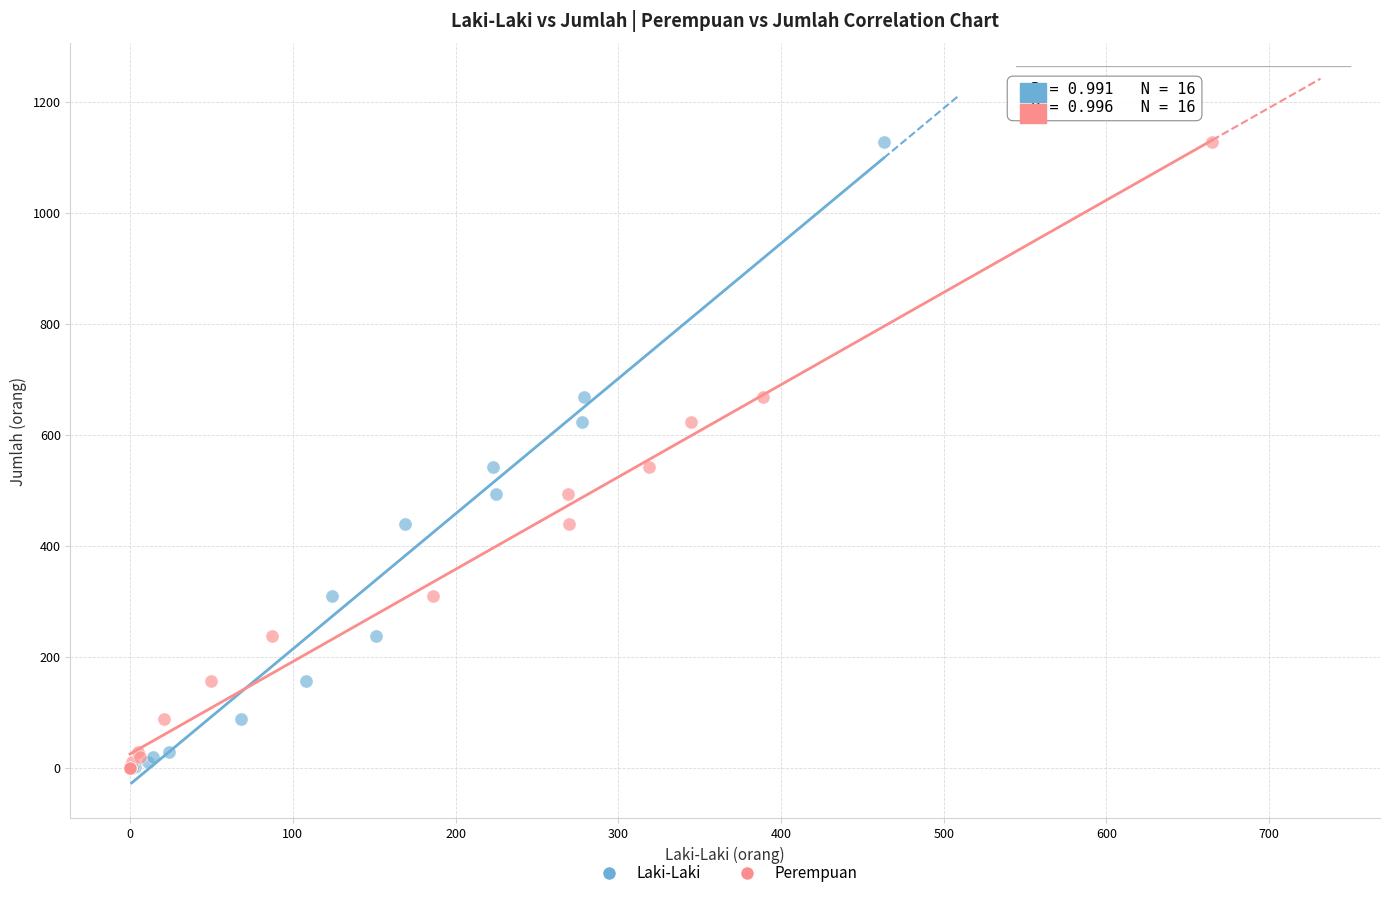

What are all the series names shown in the legend?

Laki-Laki, Perempuan